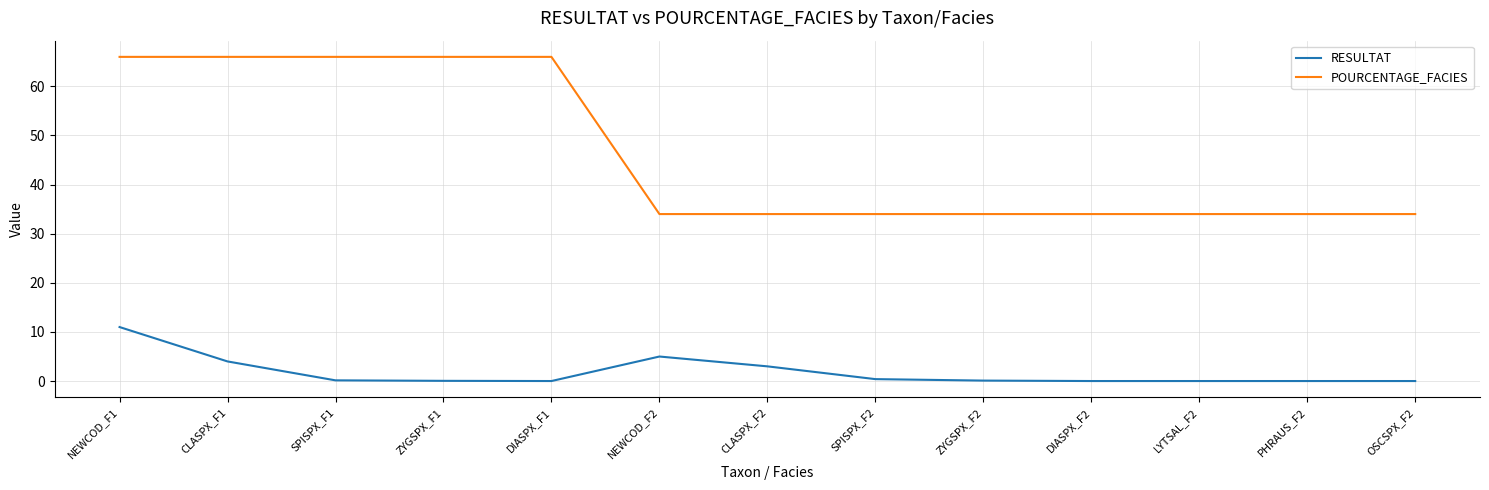

Is this an area chart (filled region under the line)?

No